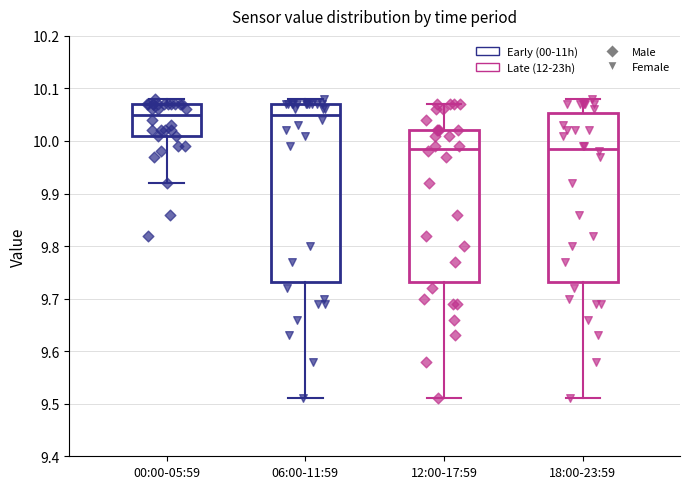

Reading left to right, read every box against the y-axis: the position of its median line, the range the box covers, and the ends of its whiskers. The values are not printed on the chart, so give them approximately, as read against the axis.

00:00-05:59: median 10.05, box 10.01 to 10.07, whiskers 9.92 to 10.08
06:00-11:59: median 10.05, box 9.73 to 10.07, whiskers 9.51 to 10.08
12:00-17:59: median 9.99, box 9.73 to 10.02, whiskers 9.51 to 10.07
18:00-23:59: median 9.99, box 9.73 to 10.05, whiskers 9.51 to 10.08